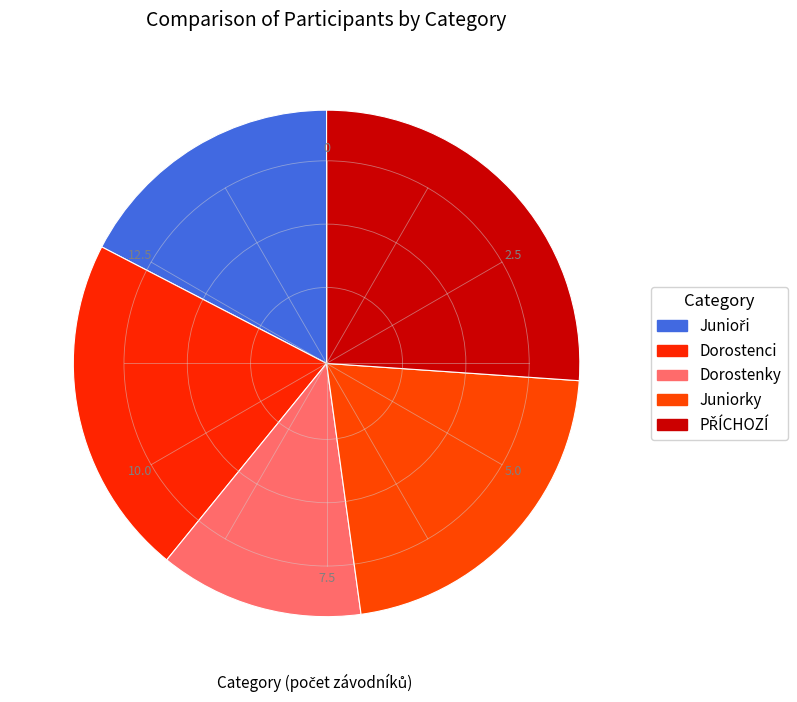

How many segments does this pie chart have?

5